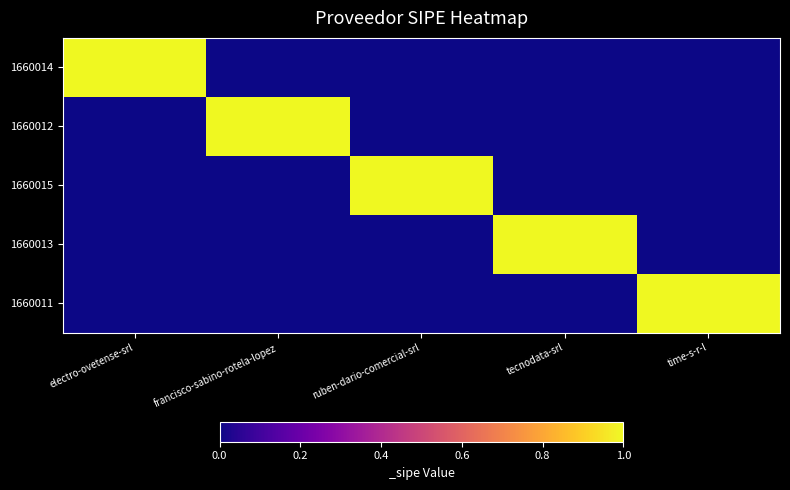

Reading left to right, extract all data points from this chart.

1660014: electro-ovetense-srl=1	francisco-sabino-rotela-lopez=0	ruben-dario-comercial-srl=0	tecnodata-srl=0	time-s-r-l=0
1660012: electro-ovetense-srl=0	francisco-sabino-rotela-lopez=1	ruben-dario-comercial-srl=0	tecnodata-srl=0	time-s-r-l=0
1660015: electro-ovetense-srl=0	francisco-sabino-rotela-lopez=0	ruben-dario-comercial-srl=1	tecnodata-srl=0	time-s-r-l=0
1660013: electro-ovetense-srl=0	francisco-sabino-rotela-lopez=0	ruben-dario-comercial-srl=0	tecnodata-srl=1	time-s-r-l=0
1660011: electro-ovetense-srl=0	francisco-sabino-rotela-lopez=0	ruben-dario-comercial-srl=0	tecnodata-srl=0	time-s-r-l=1